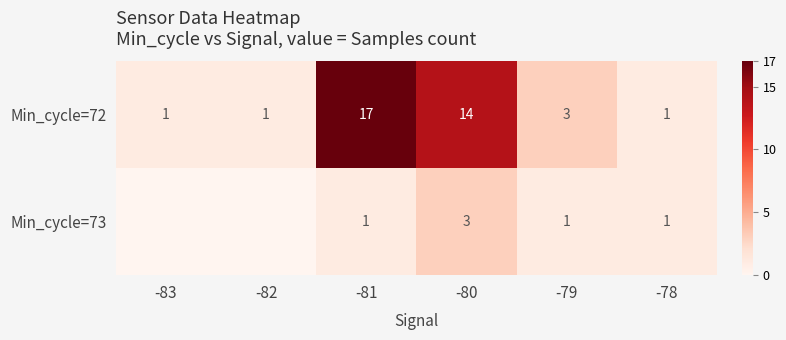

What is the maximum value shown in the chart?

17